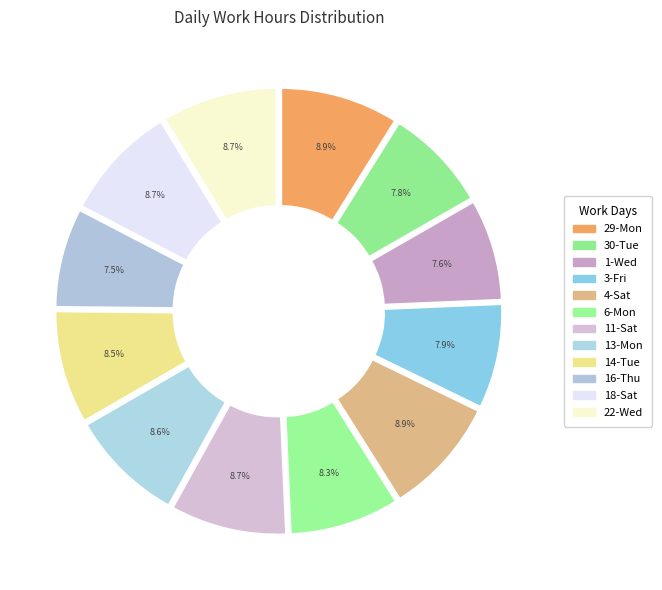

Count the number of slices in the pie.

12